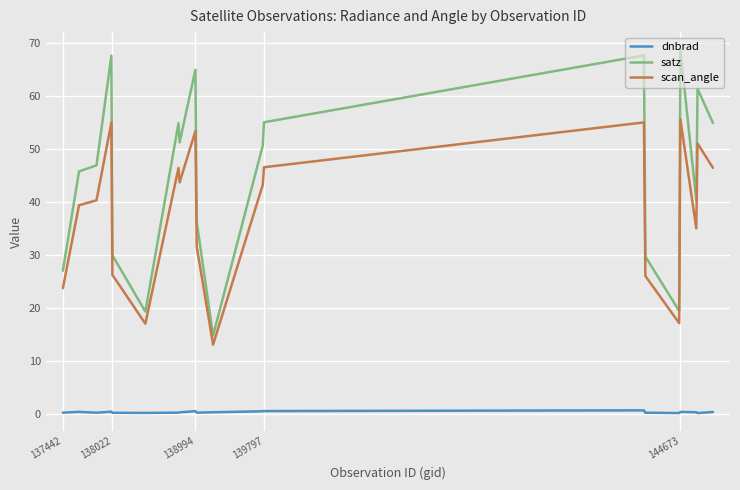

Which series has the largest range (max minus min)?

satz